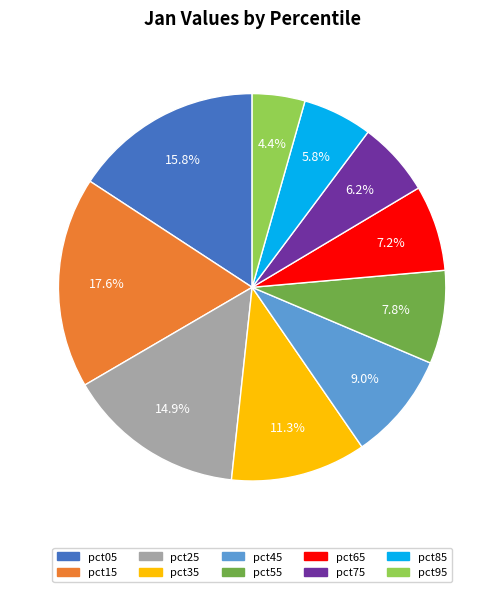

True or false: pct85 accounts for 6% of the total.

True